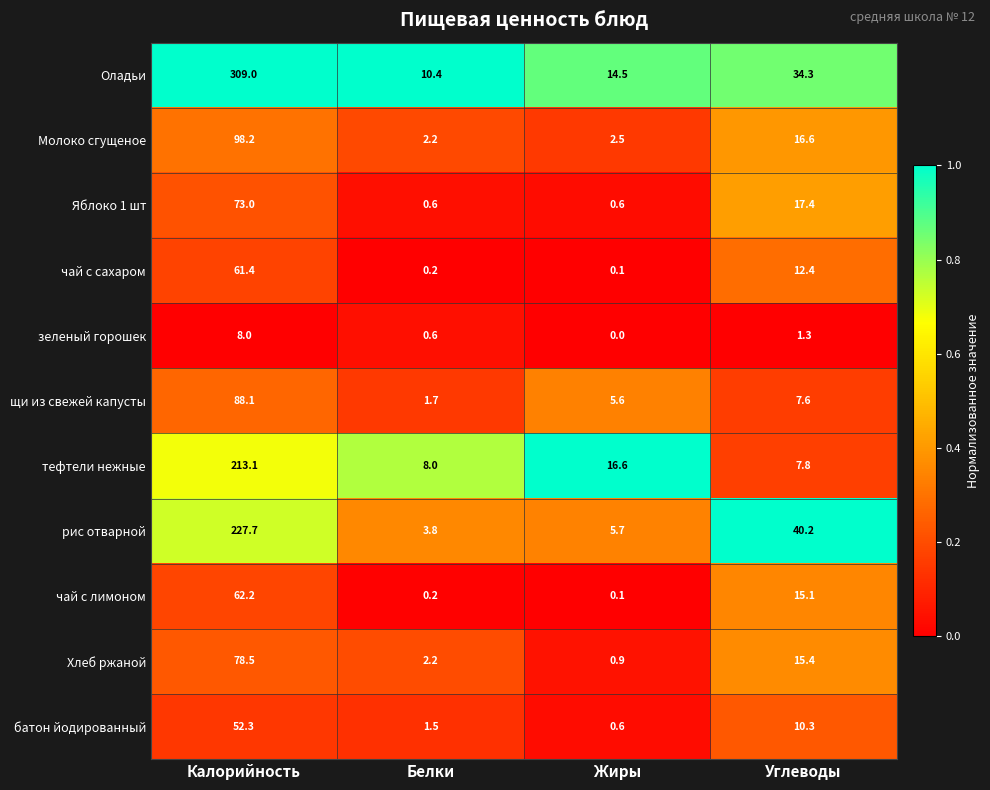

Rank the series at Углеводы from highest to lowest value.

рис отварной, Оладьи, Яблоко 1 шт, Молоко сгущеное, Хлеб ржаной, чай с лимоном, чай с сахаром, батон йодированный, тефтели нежные, щи из свежей капусты, зеленый горошек